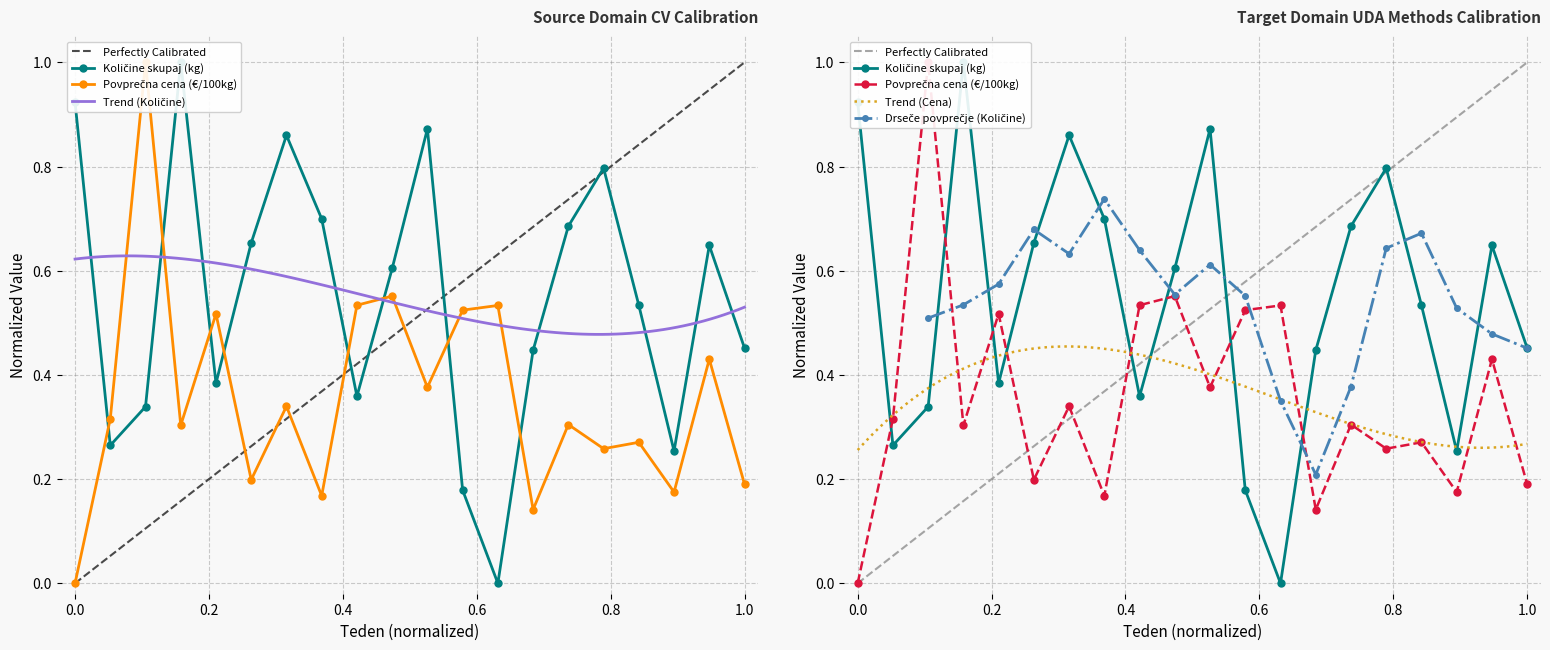

Is this an area chart (filled region under the line)?

No